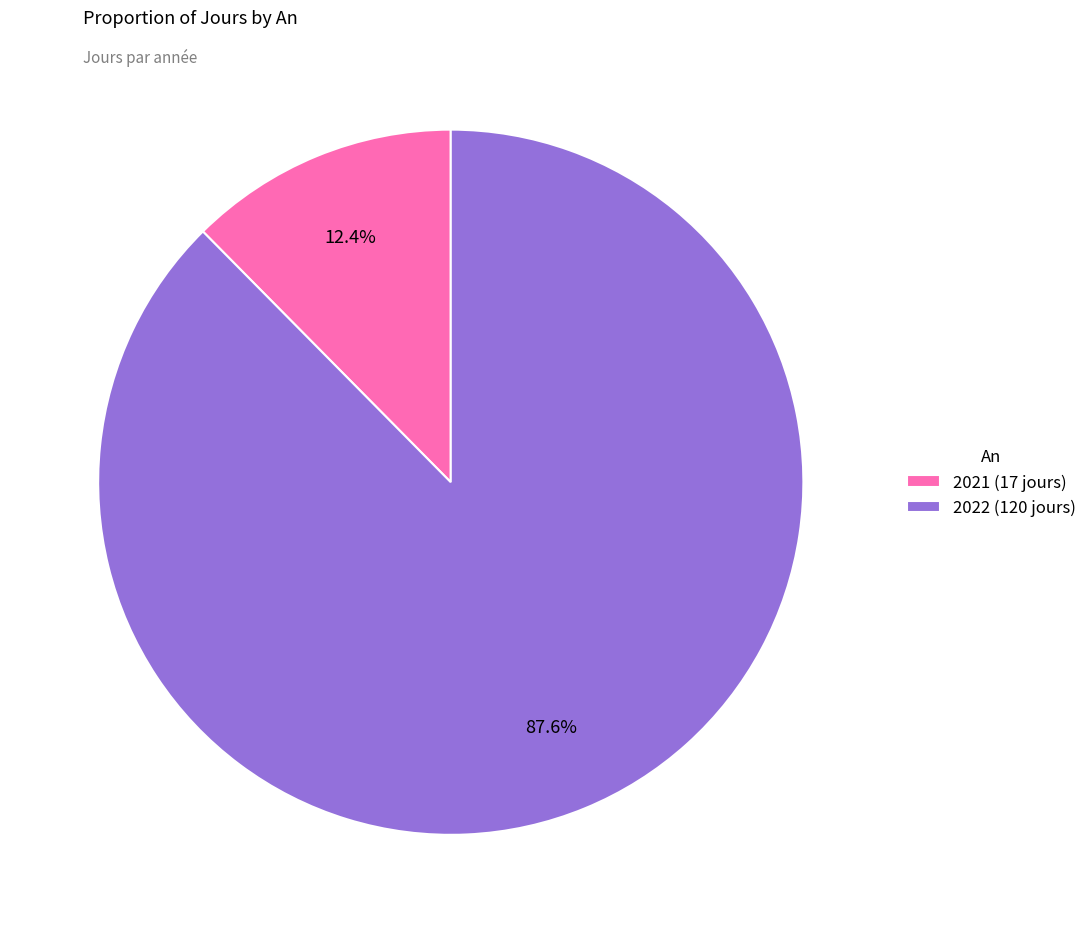

Do 2021 and 2022 together represent more than half of the pie?

Yes